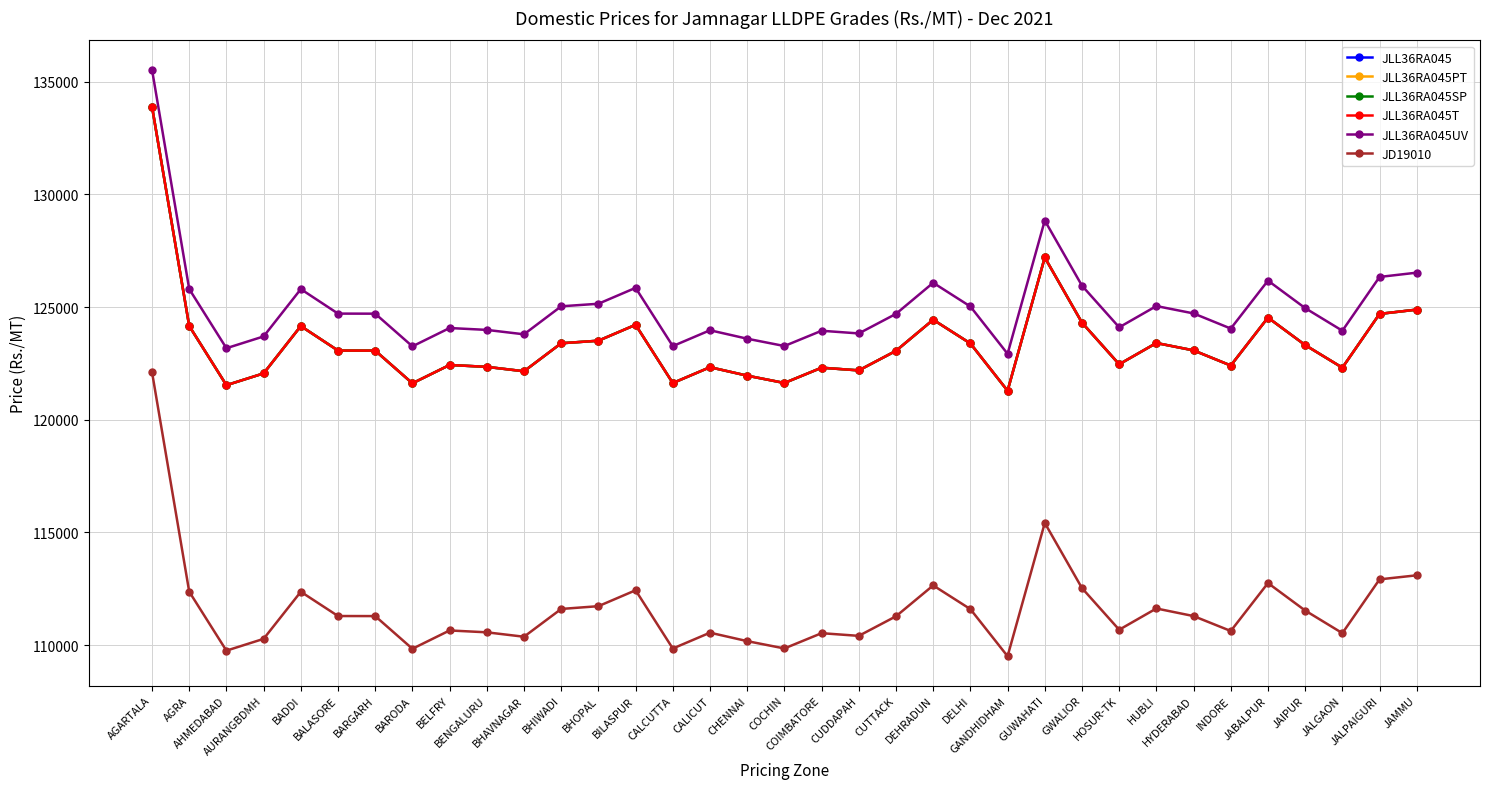

What is the greatest value displayed?

135534